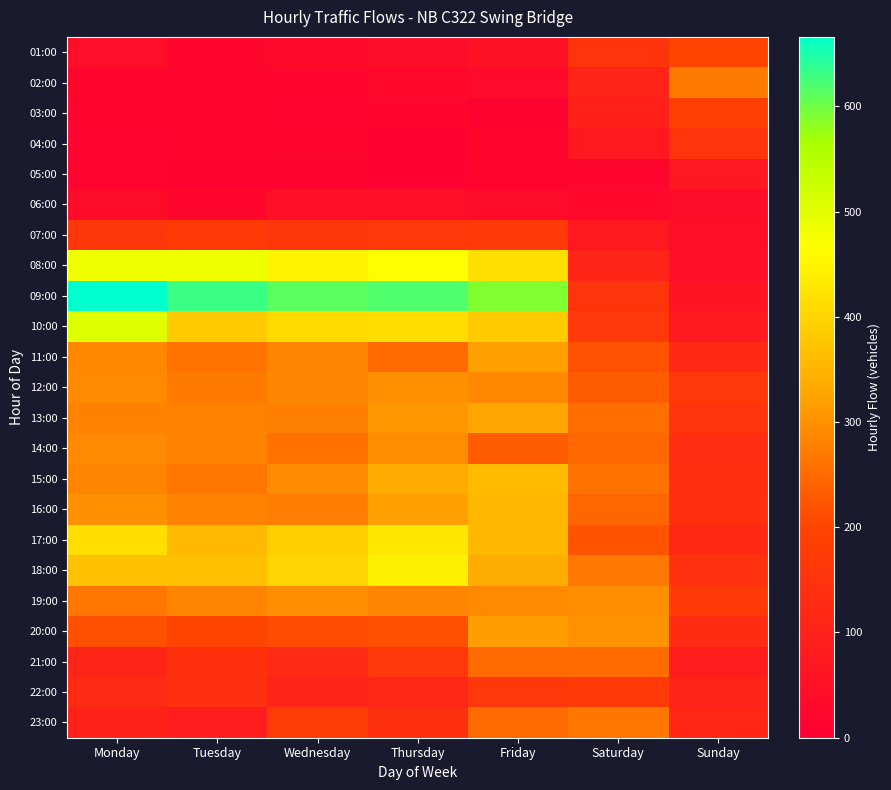

Reading left to right, extract all data points from this chart.

01:00: Monday=40	Tuesday=21	Wednesday=29	Thursday=37	Friday=53	Saturday=155	Sunday=198
02:00: Monday=22	Tuesday=17	Wednesday=20	Thursday=27	Friday=31	Saturday=108	Sunday=272
03:00: Monday=19	Tuesday=17	Wednesday=15	Thursday=22	Friday=13	Saturday=98	Sunday=188
04:00: Monday=16	Tuesday=18	Wednesday=21	Thursday=9	Friday=21	Saturday=74	Sunday=155
05:00: Monday=15	Tuesday=13	Wednesday=12	Thursday=8	Friday=17	Saturday=19	Sunday=70
06:00: Monday=36	Tuesday=24	Wednesday=42	Thursday=44	Friday=35	Saturday=26	Sunday=39
07:00: Monday=160	Tuesday=172	Wednesday=160	Thursday=162	Friday=168	Saturday=76	Sunday=44
08:00: Monday=483	Tuesday=484	Wednesday=448	Thursday=468	Friday=417	Saturday=111	Sunday=50
09:00: Monday=666	Tuesday=630	Wednesday=612	Thursday=618	Friday=590	Saturday=156	Sunday=60
10:00: Monday=505	Tuesday=383	Wednesday=411	Thursday=414	Friday=386	Saturday=164	Sunday=77
11:00: Monday=289	Tuesday=263	Wednesday=285	Thursday=251	Friday=319	Saturday=219	Sunday=119
12:00: Monday=291	Tuesday=272	Wednesday=287	Thursday=300	Friday=289	Saturday=231	Sunday=165
13:00: Monday=280	Tuesday=280	Wednesday=279	Thursday=309	Friday=330	Saturday=257	Sunday=151
14:00: Monday=291	Tuesday=282	Wednesday=259	Thursday=296	Friday=232	Saturday=248	Sunday=133
15:00: Monday=284	Tuesday=266	Wednesday=294	Thursday=335	Friday=360	Saturday=261	Sunday=137
16:00: Monday=301	Tuesday=283	Wednesday=275	Thursday=319	Friday=354	Saturday=244	Sunday=139
17:00: Monday=415	Tuesday=359	Wednesday=391	Thursday=429	Friday=356	Saturday=221	Sunday=123
18:00: Monday=371	Tuesday=369	Wednesday=399	Thursday=441	Friday=338	Saturday=268	Sunday=149
19:00: Monday=266	Tuesday=285	Wednesday=299	Thursday=285	Friday=292	Saturday=297	Sunday=171
20:00: Monday=217	Tuesday=201	Wednesday=212	Thursday=217	Friday=318	Saturday=303	Sunday=129
21:00: Monday=111	Tuesday=146	Wednesday=122	Thursday=162	Friday=252	Saturday=252	Sunday=84
22:00: Monday=125	Tuesday=138	Wednesday=105	Thursday=118	Friday=165	Saturday=172	Sunday=107
23:00: Monday=102	Tuesday=86	Wednesday=176	Thursday=144	Friday=252	Saturday=266	Sunday=112